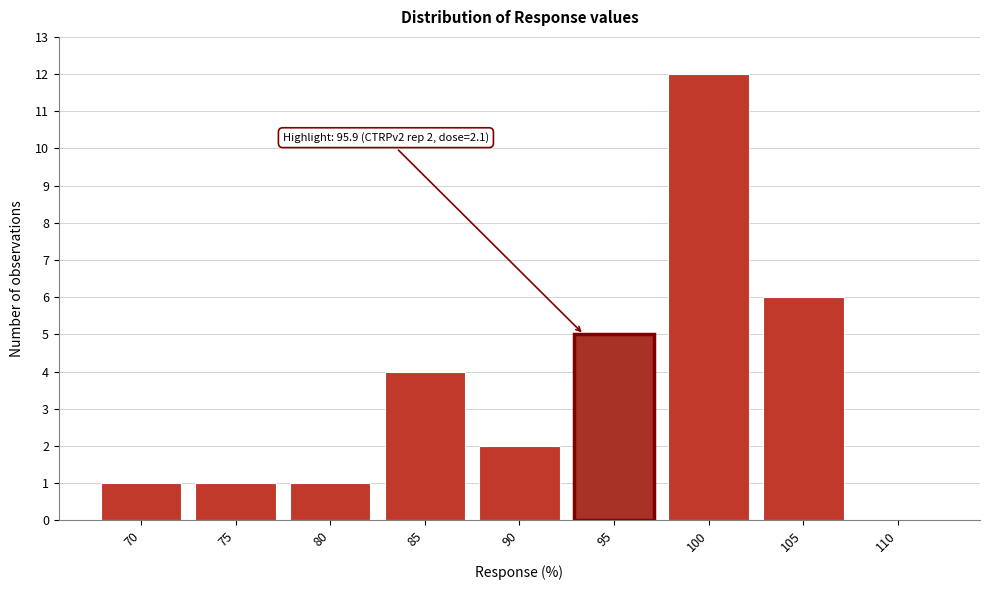

Reading left to right, transcribe all the data shown in this chart.

70=1	75=1	80=1	85=4	90=2	95=5	100=12	105=6	110=0